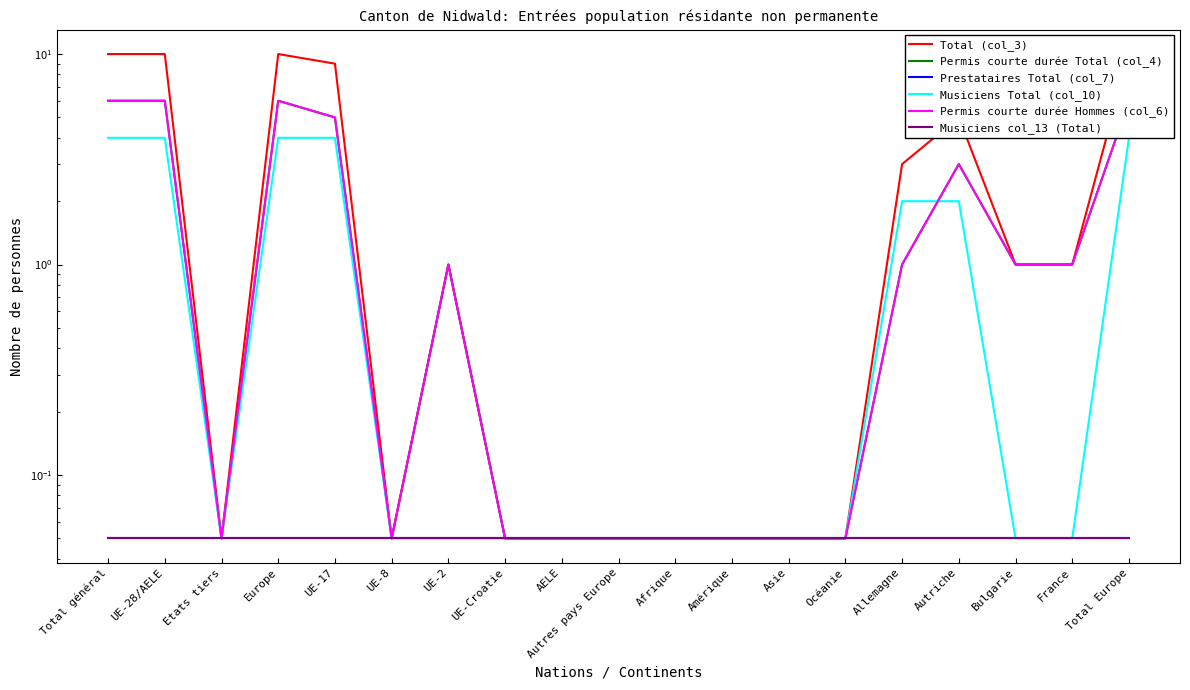

At which category does the chart reach its minimum across all series?

Etats tiers